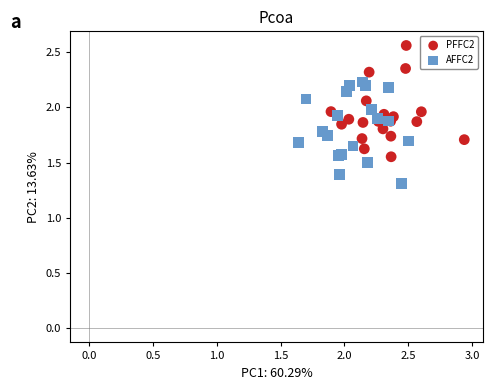

Which series contains the lowest Y value?

AFFC2